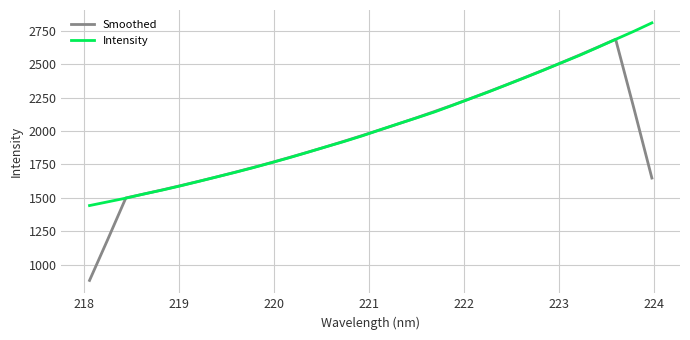

What is the highest value of the Intensity series?

2809.4